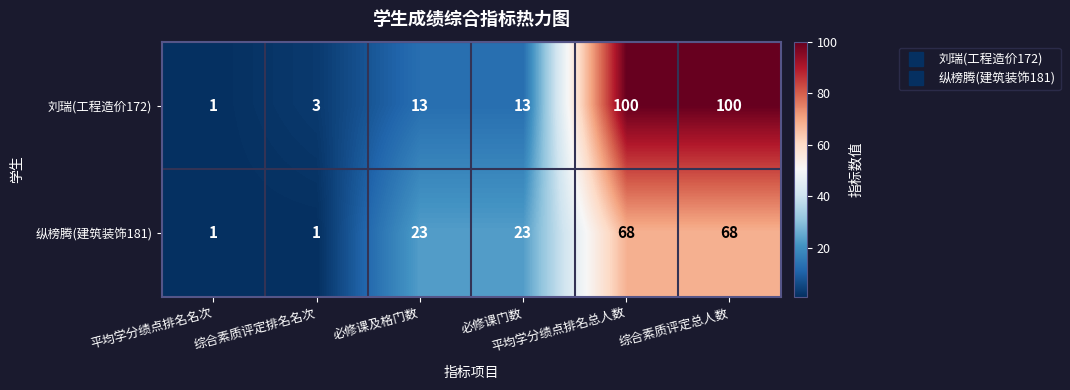

What is the highest value of the 刘瑞(工程造价172) series?

100